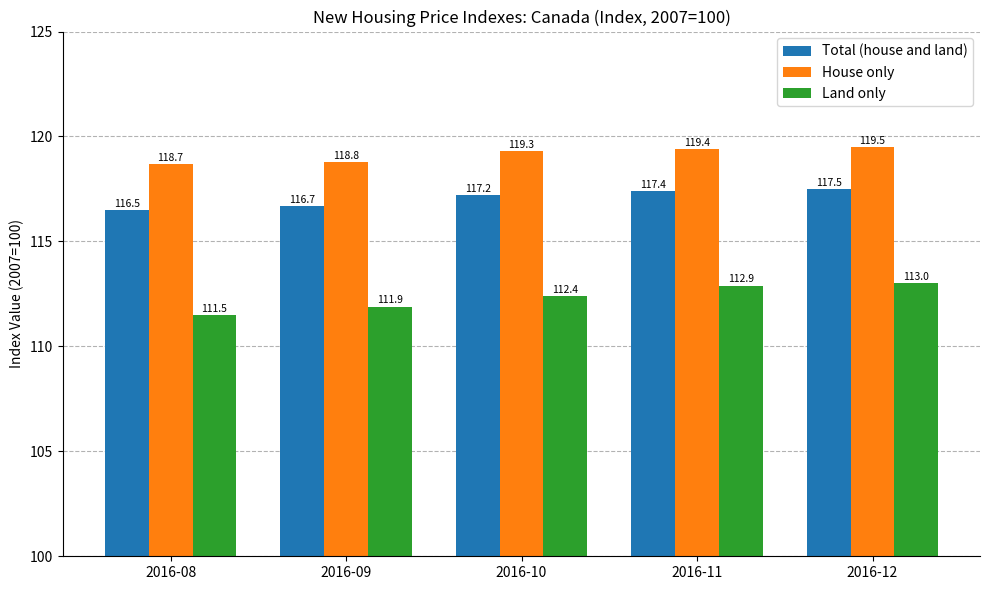

Is it true that Total (house and land) equals 35.9 at 2016-09?

False